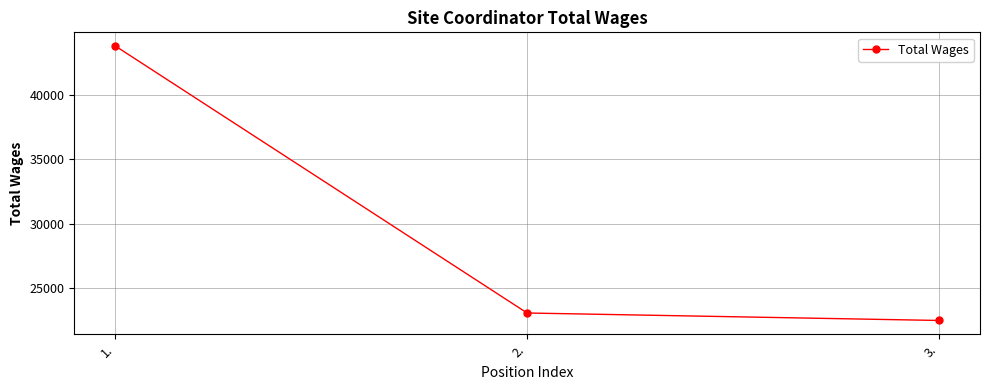

What is the label of the 1st point from the left?

1.